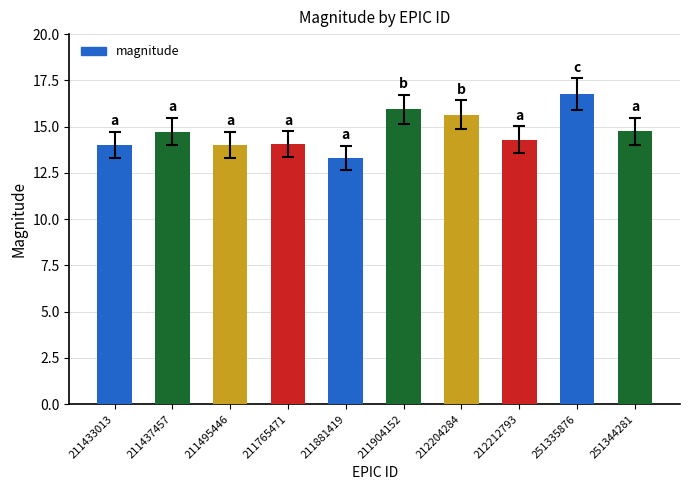

What is the change in value from 211881419 to 251344281?

+1.4